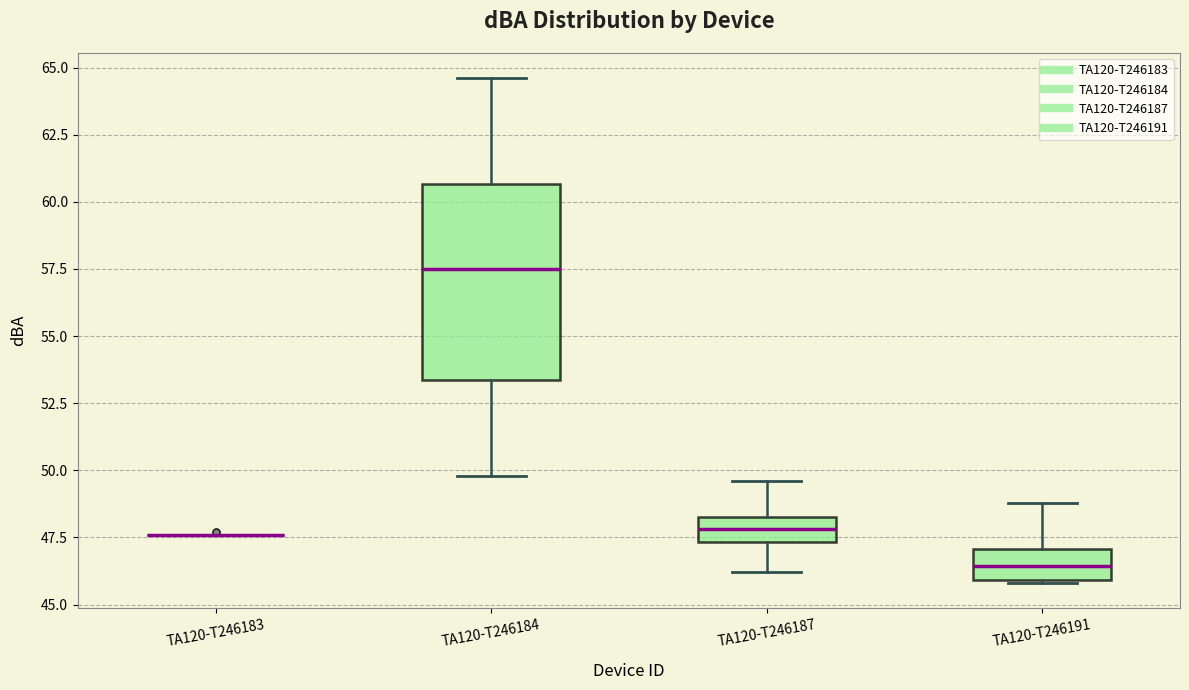

Where does the lower whisker of the box for TA120-T246187 end on the y-axis? The values are not printed on the chart, so give them approximately, as read against the axis.

46.0